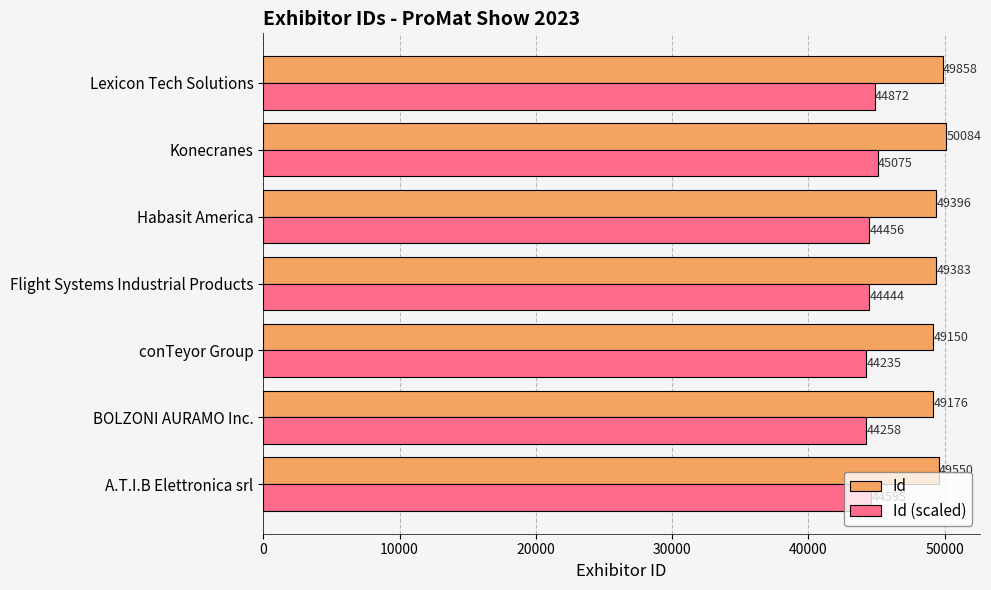

List the labels in order of Id value, largest first.

Konecranes, Lexicon Tech Solutions, A.T.I.B Elettronica srl, Habasit America, Flight Systems Industrial Products, BOLZONI AURAMO Inc., conTeyor Group